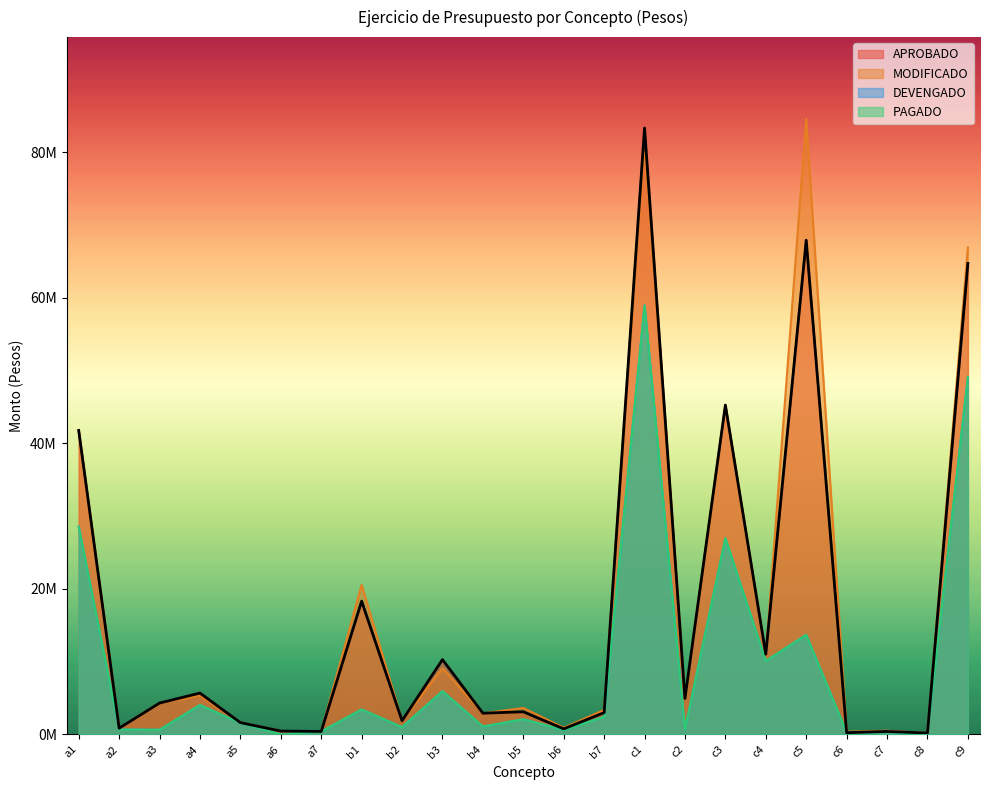

What is the highest value of the PAGADO series?

58955857